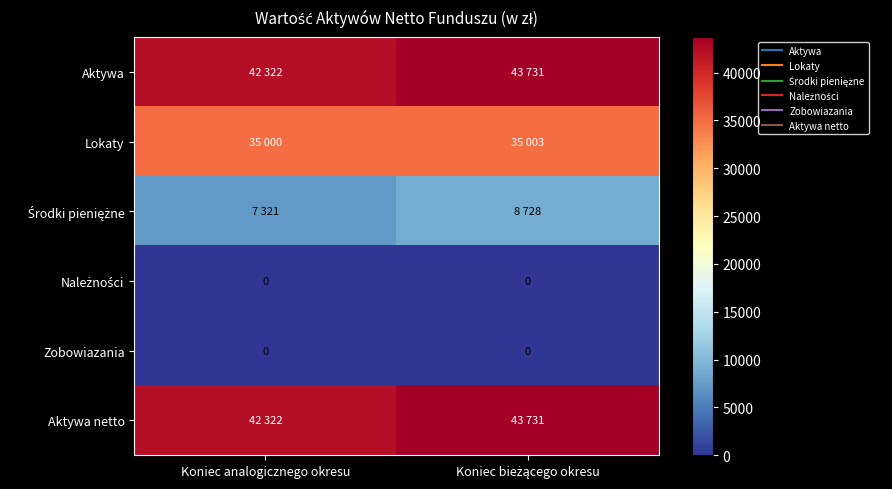

The value of Lokaty at Koniec bieżącego okresu is 48372. True or false?

False